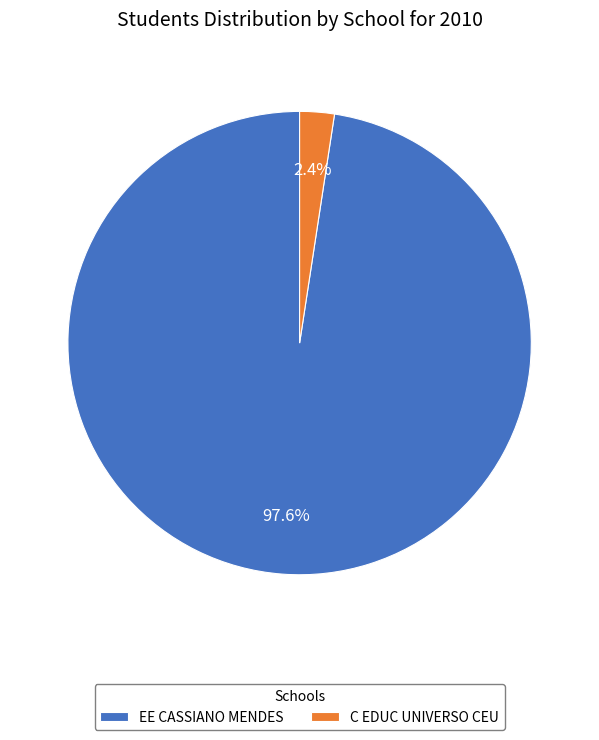

Count the number of slices in the pie.

2